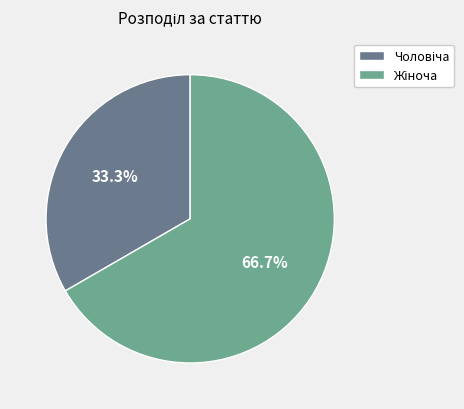

Is there any slice that represents more than half of the pie?

Yes